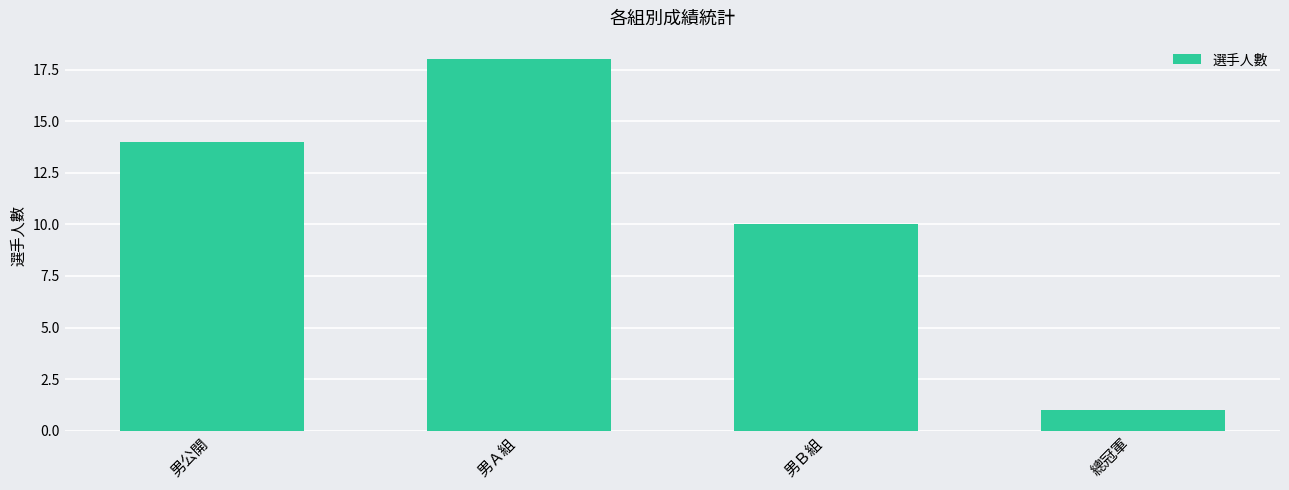

Reading left to right, list all the values displayed in this chart.

14	18	10	1